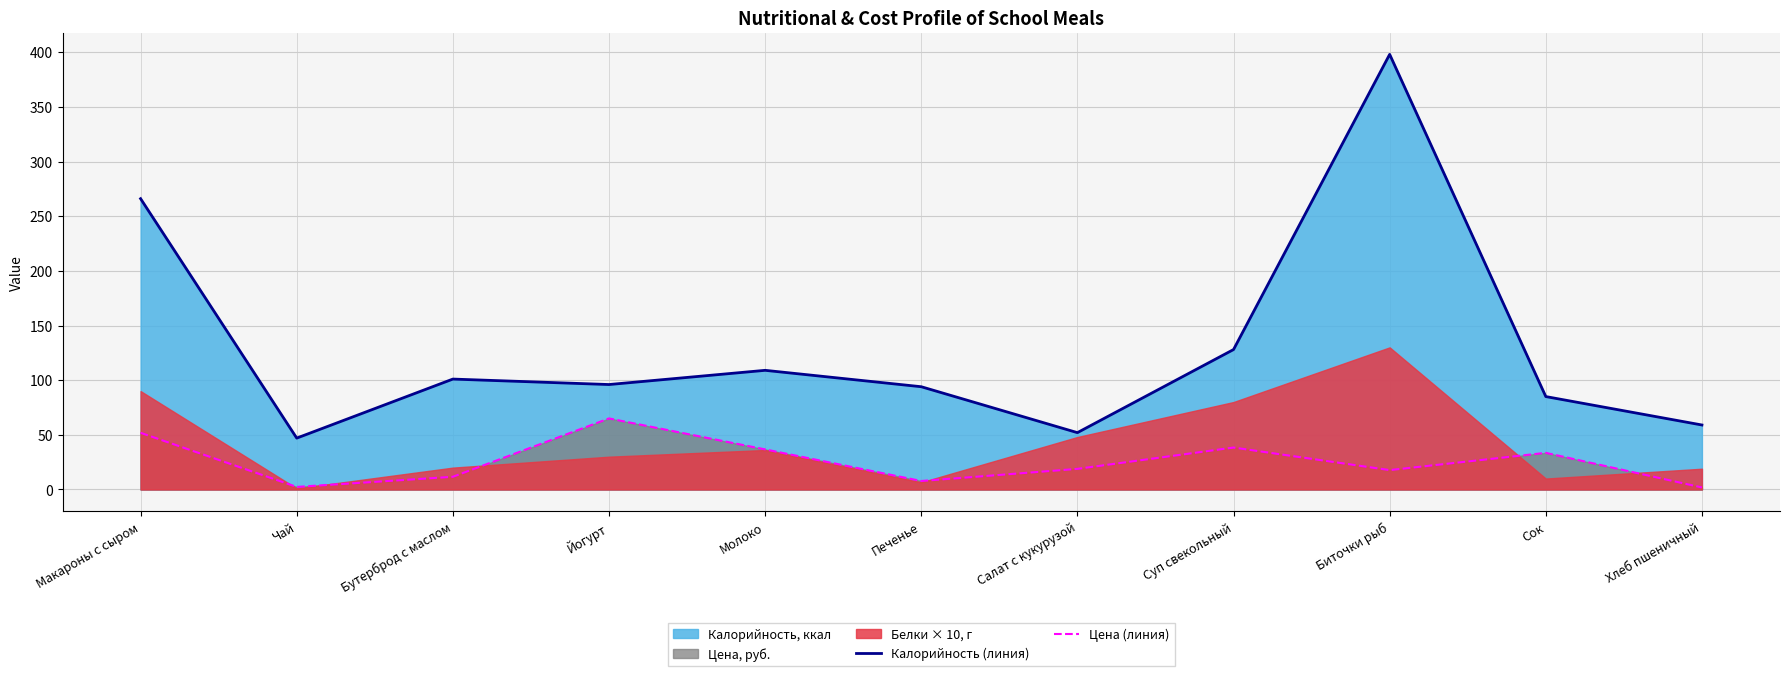

What is the value of the Цена (линия) point at the 5th from the left?

36.7